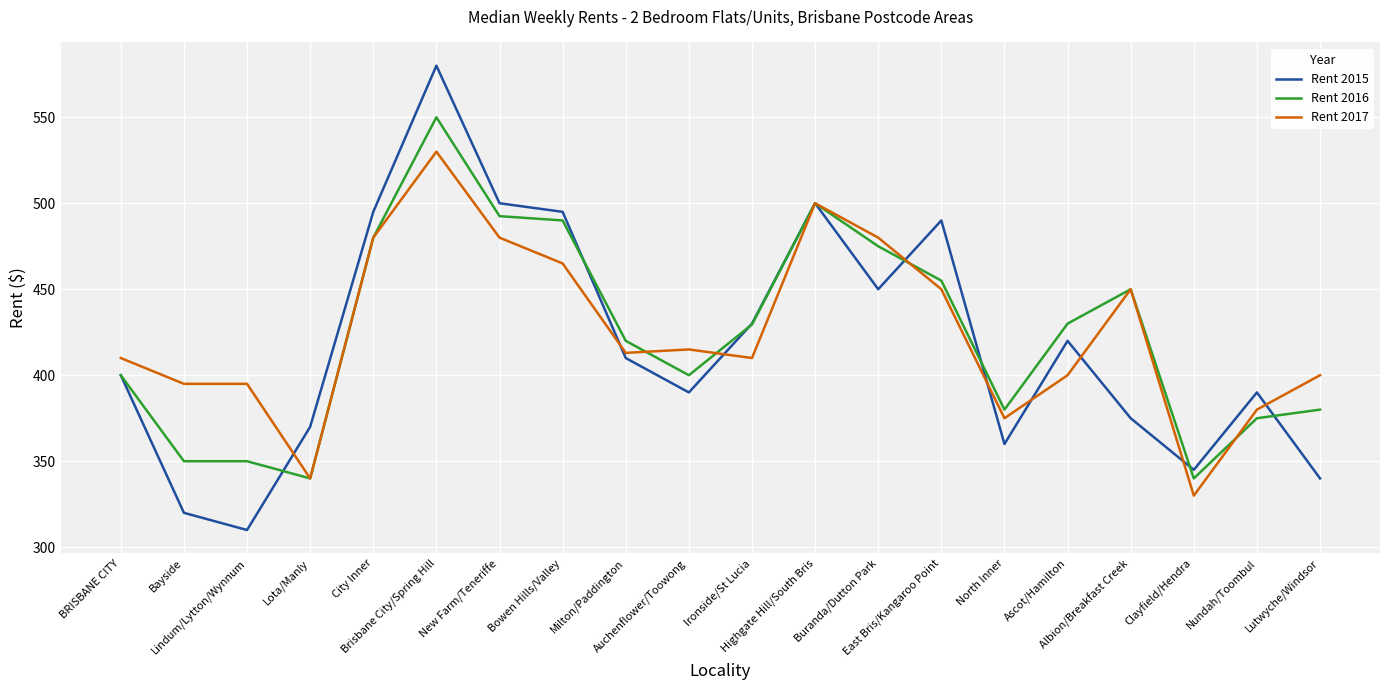

List the series in order of their peak value, lowest first.

Rent 2017, Rent 2016, Rent 2015